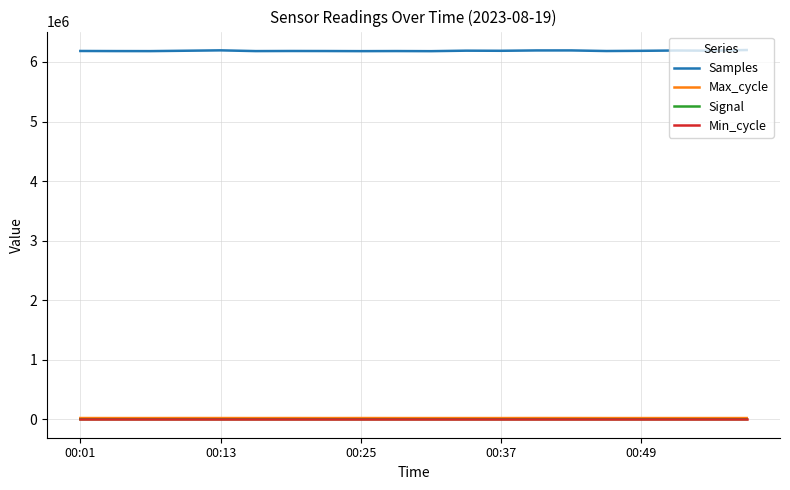

What is the maximum value shown in the chart?

6200822